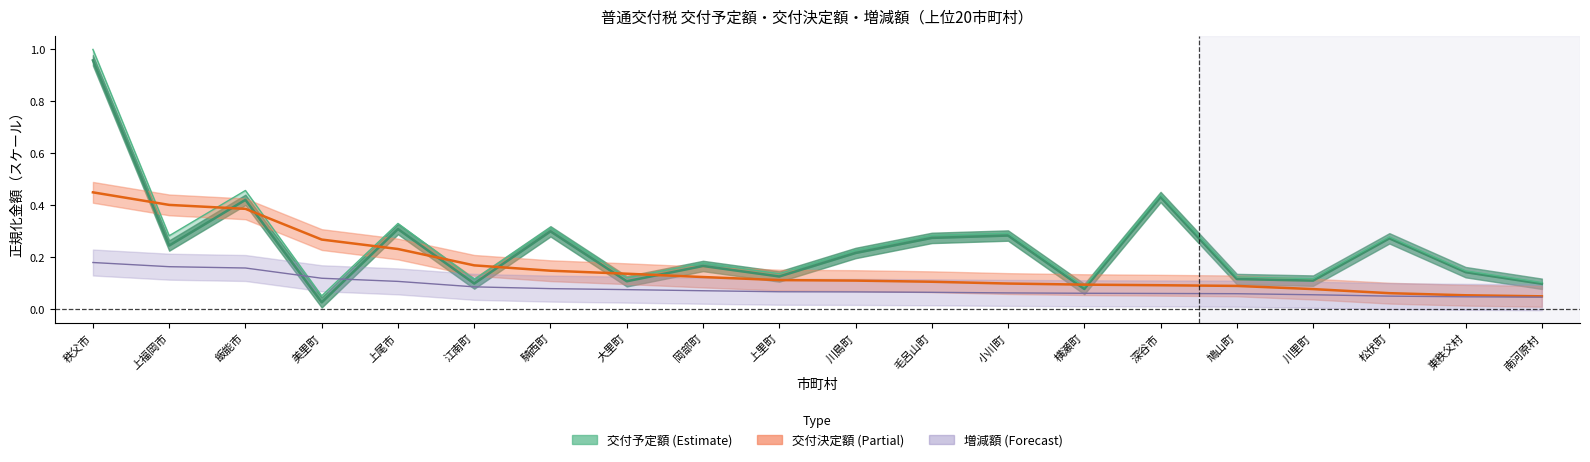

At how many categories does at least one series exceed 0?

20